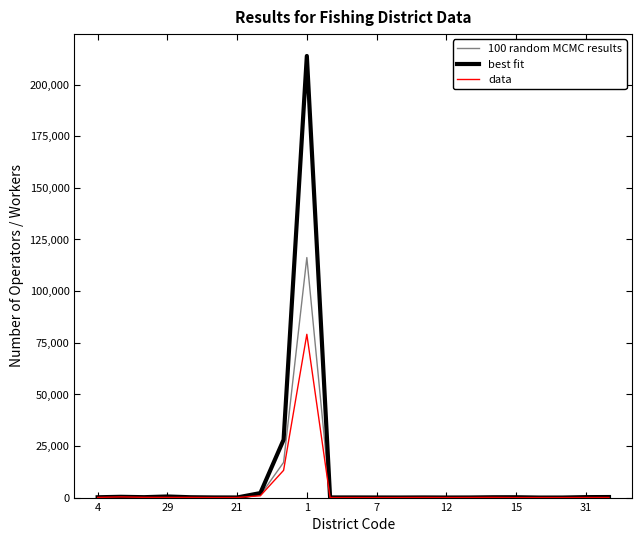

What is the smallest value displayed?

8